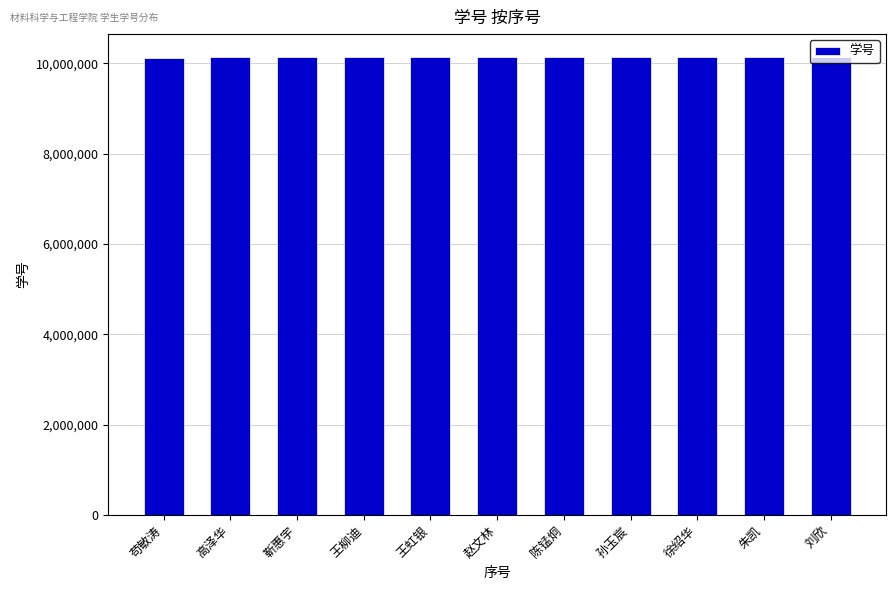

What is the change in value from 苟敏涛 to 靳惠宇?

+17621